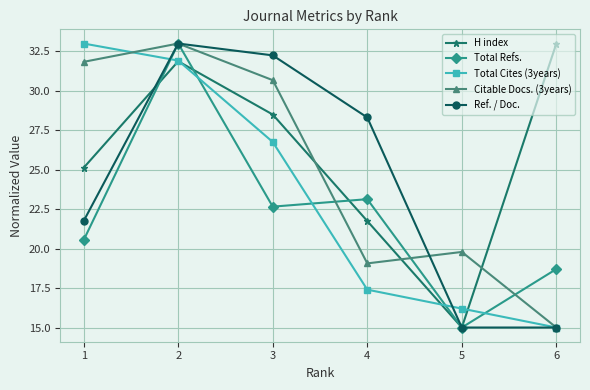

What is the maximum value for H index?

33.0